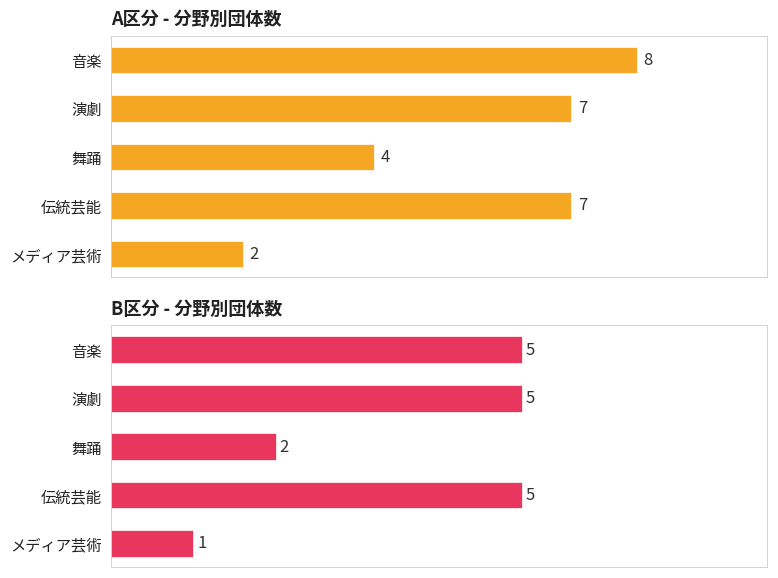

What is the value of the B区分 bar at the 4th from the left?

5